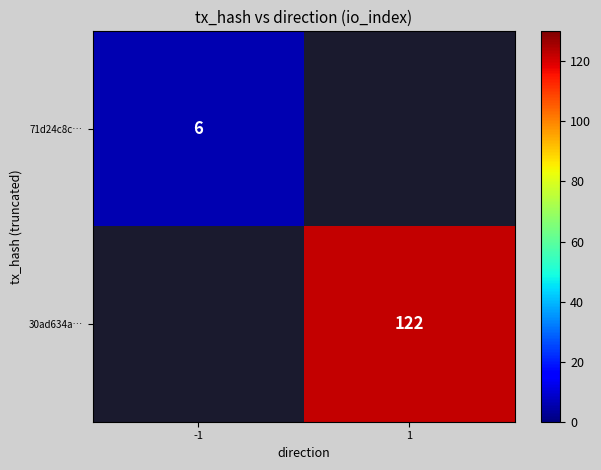

Between 1 and -1, which is larger?

-1